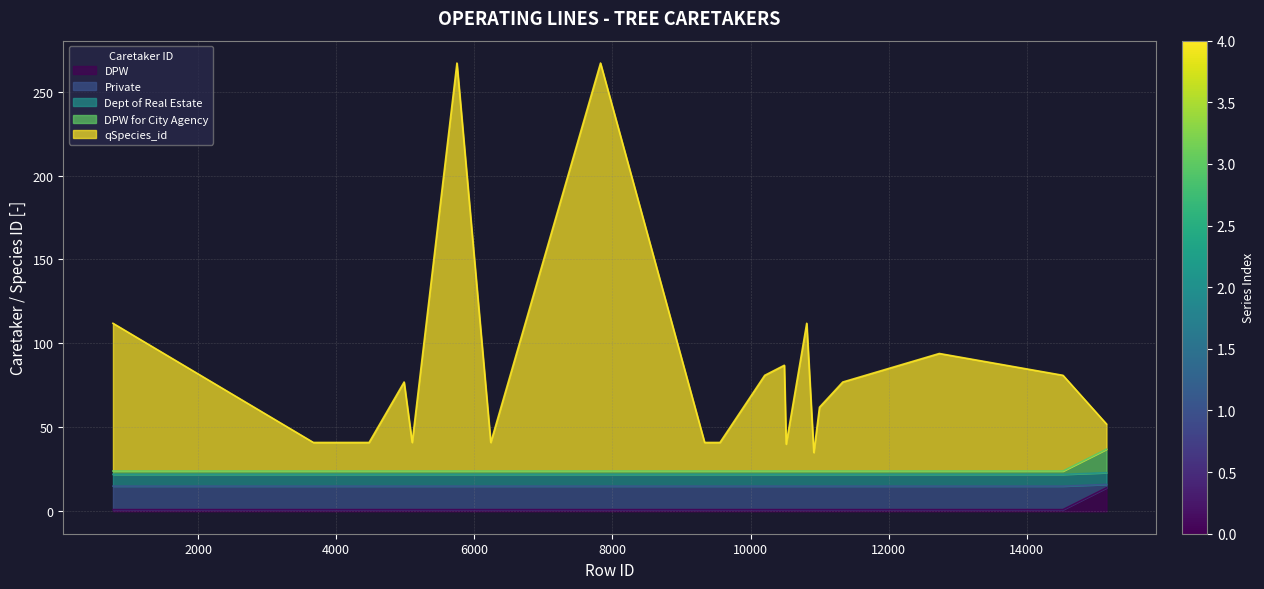

What is the maximum value for DPW?

14